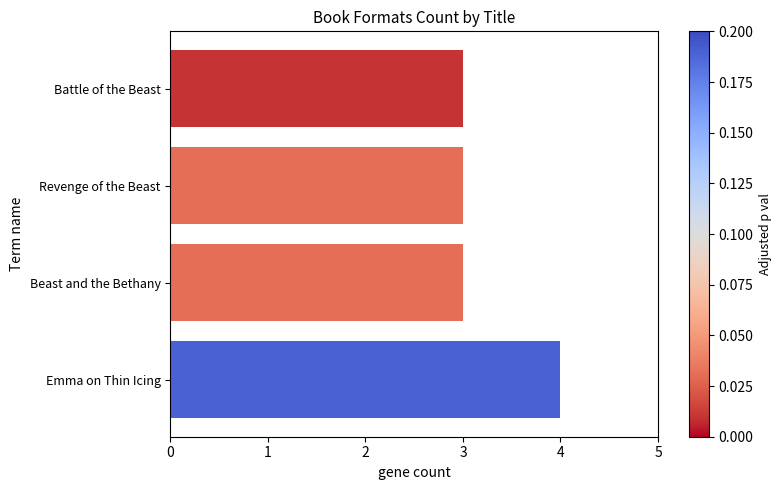

What is the change in value from Beast and the Bethany to Emma on Thin Icing?

+1